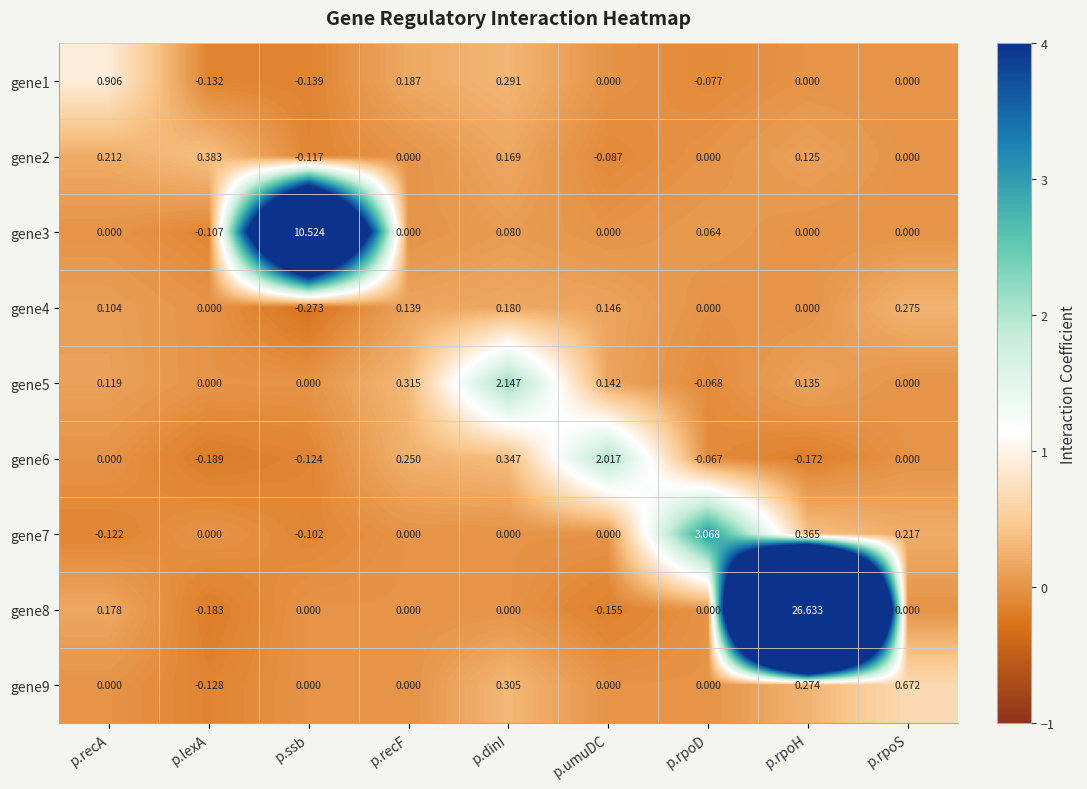

At which label does gene8 first exceed 0?

p.recA